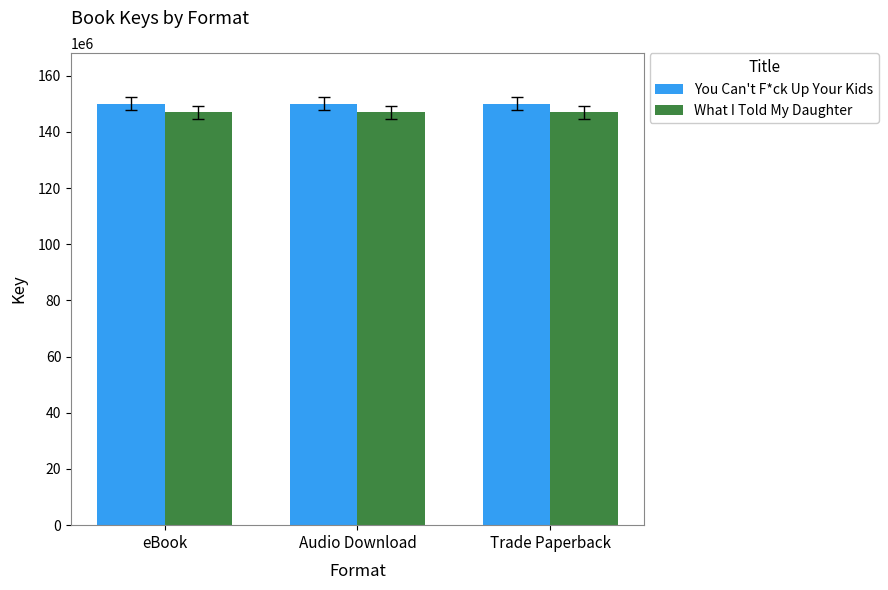

Reading left to right, what are all the values shown in this chart?

You Can't F*ck Up Your Kids: 150063762	150063762	150063762
What I Told My Daughter: 146944181	146944181	146944181